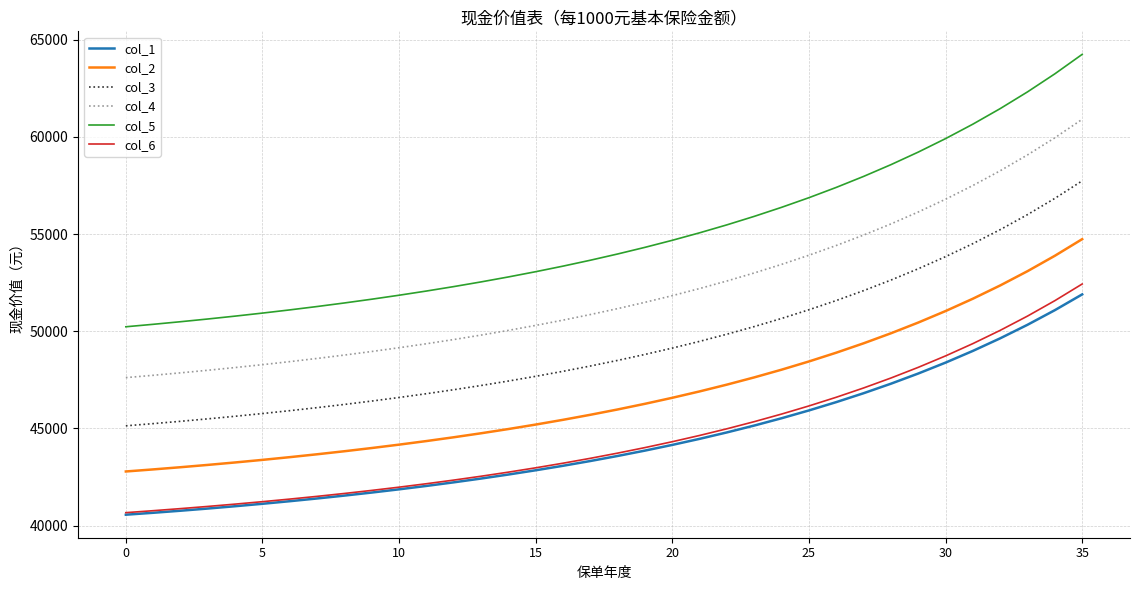

Does the chart have visible grid lines?

Yes